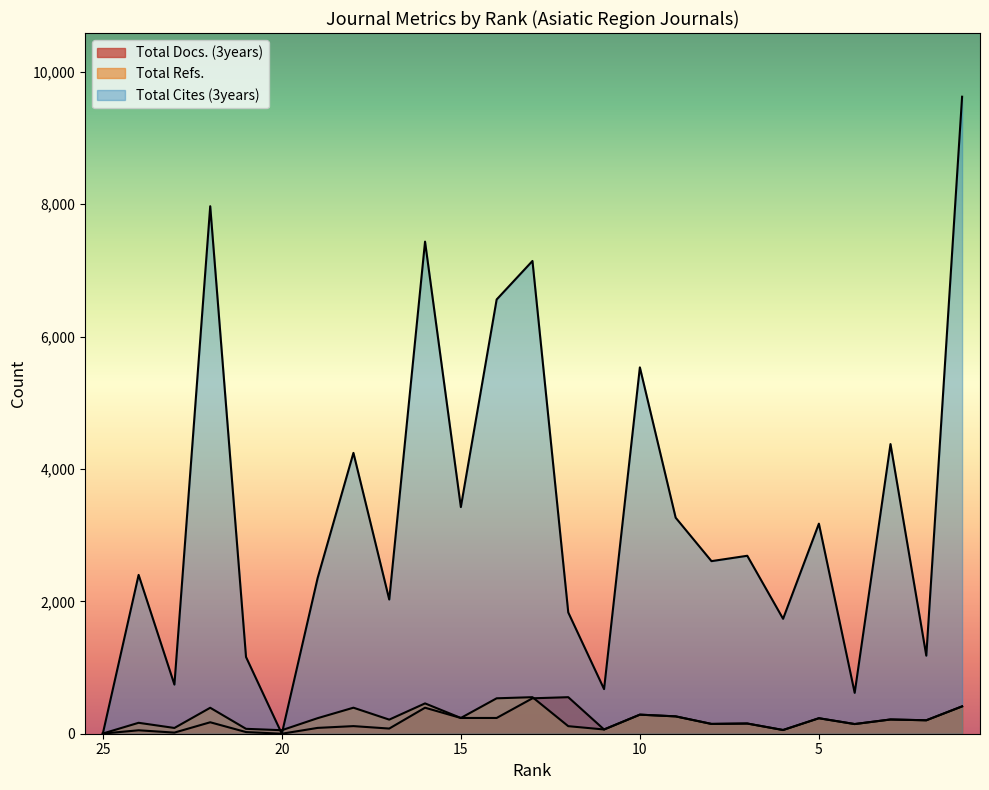

At which label does Total Refs. first exceed 215?

22